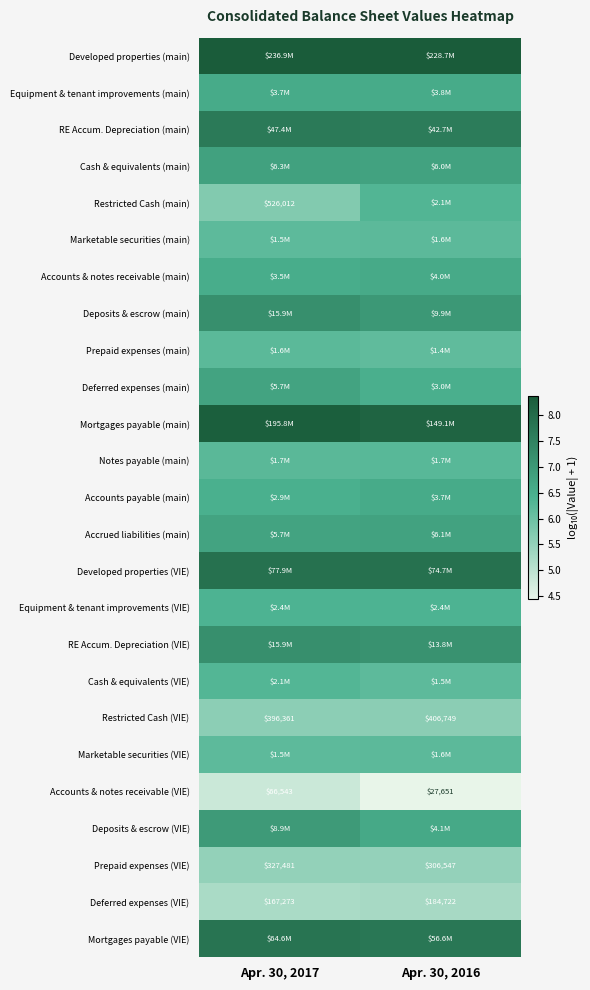

What is the spread (max minus min) of values at Apr. 30, 2016?

3.9